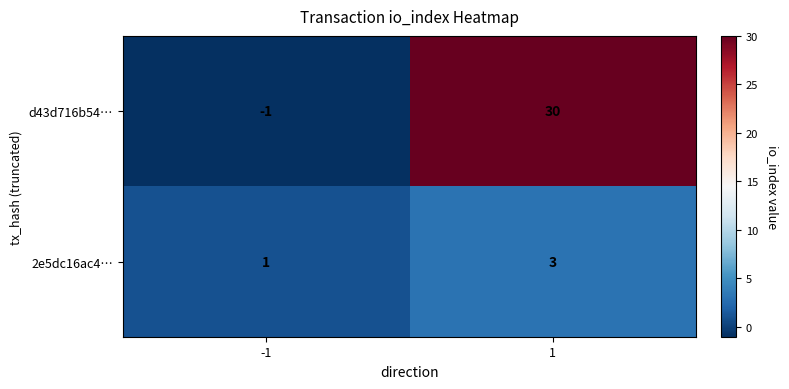

Which series has the largest total across all categories?

d43d716b54…